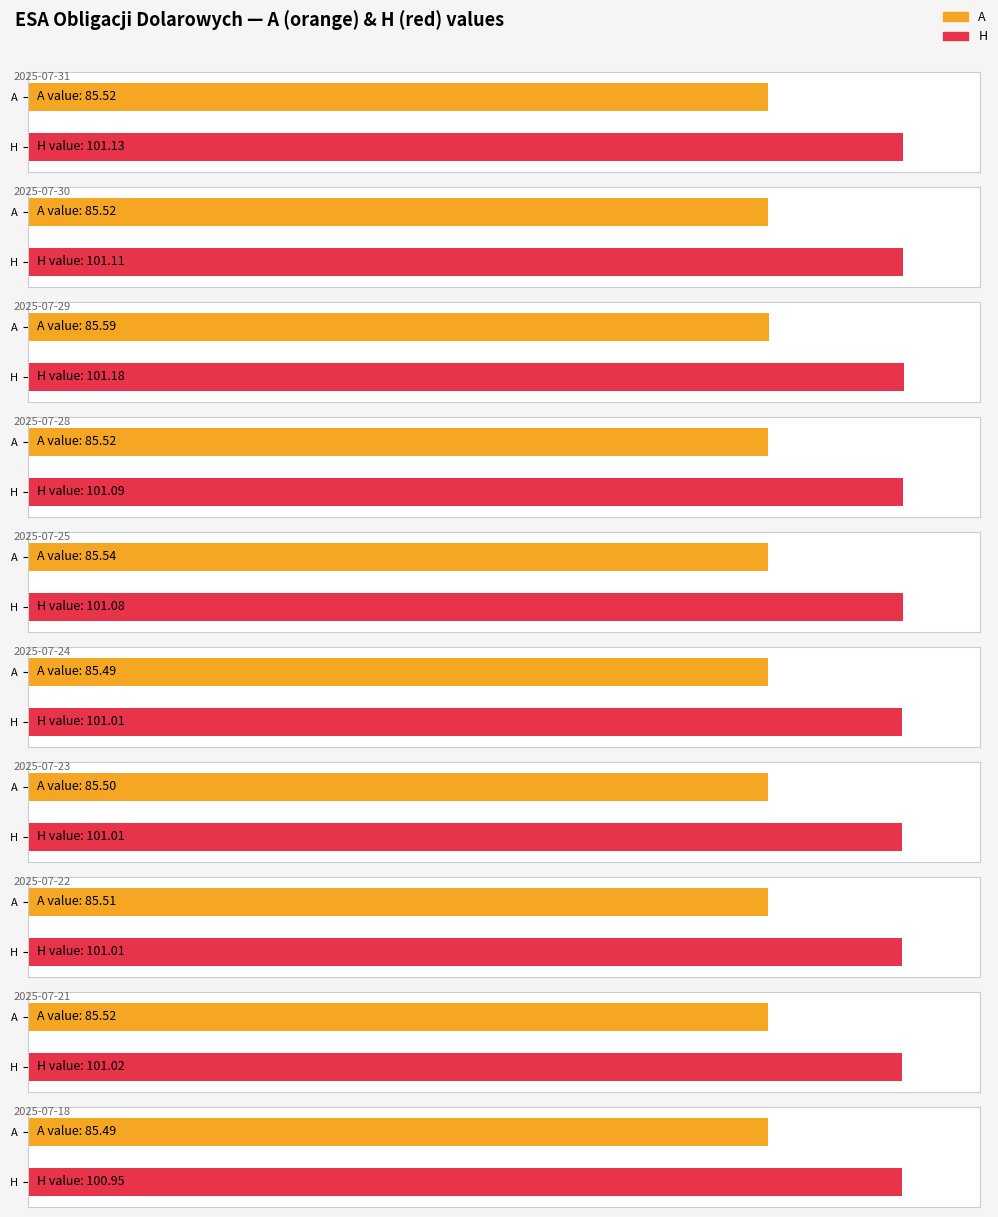

Which series changed the most between 2025-07-18 and 2025-07-11?

A